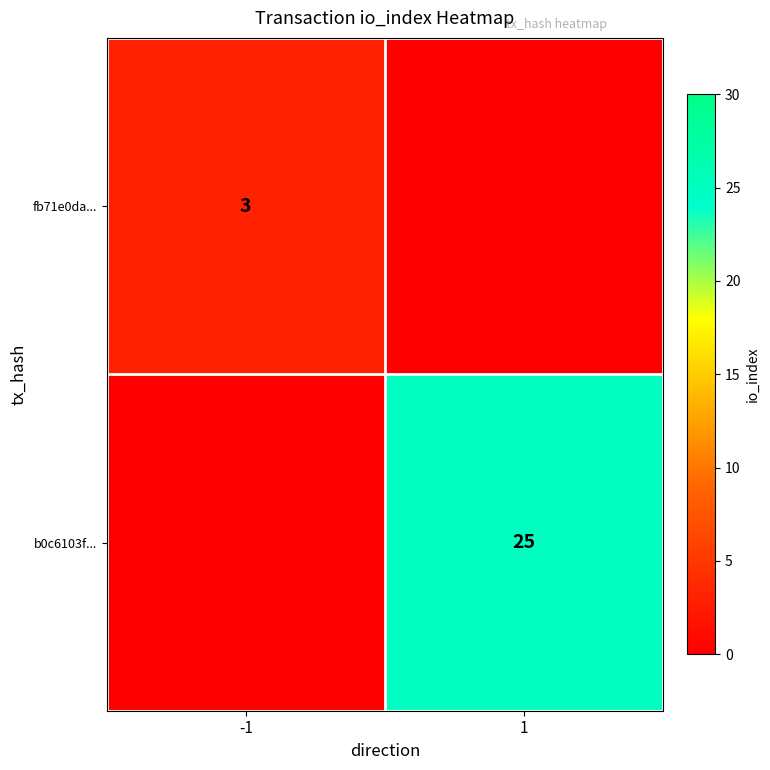

The value of fb71e0da... at -1 is 3. True or false?

True